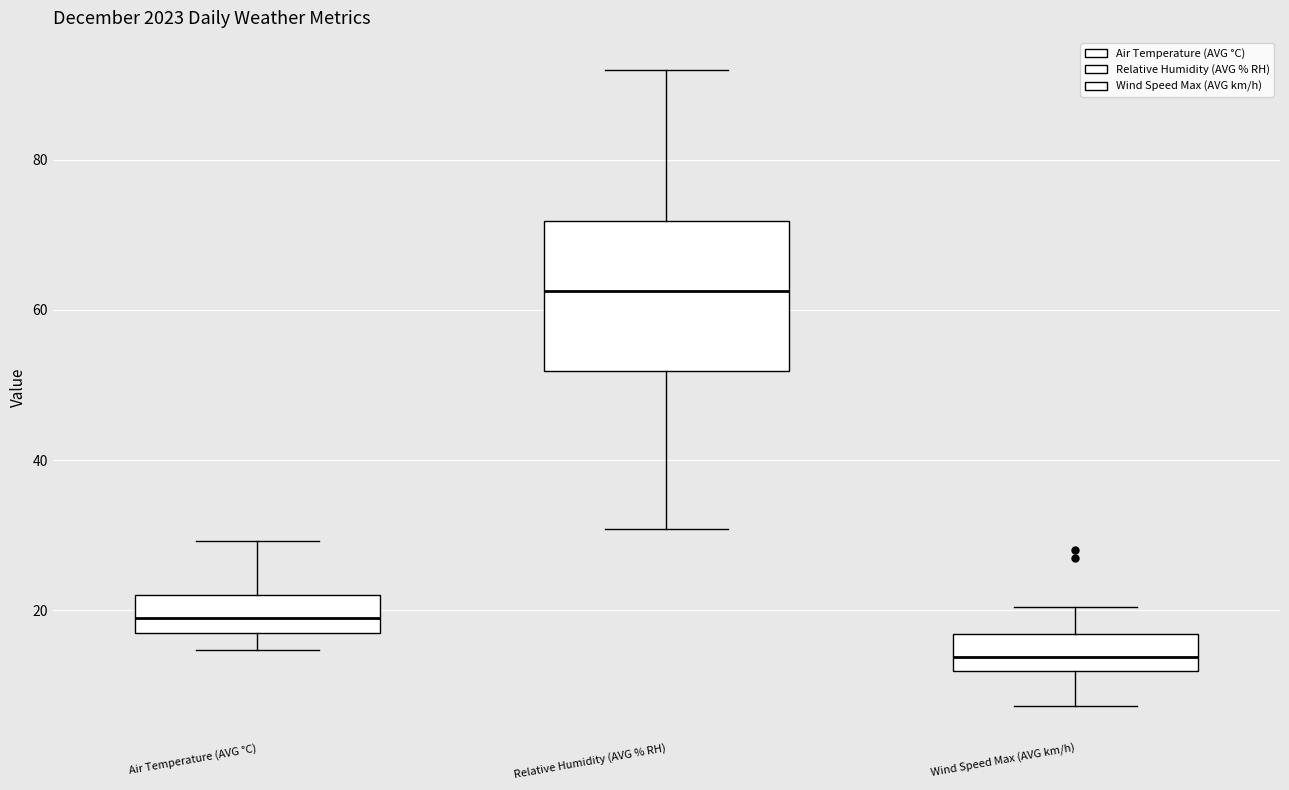

Reading left to right, transcribe this box plot: for each box, give where its median line is, the range the box spans, and where its two whiskers end, as read against the y-axis. The values are not printed on the chart, so give them approximately, as read against the axis.

Air Temperature (AVG °C): median 20, box 16 to 22, whiskers 14 to 30
Relative Humidity (AVG % RH): median 62, box 52 to 72, whiskers 30 to 92
Wind Speed Max (AVG km/h): median 14, box 12 to 16, whiskers 8 to 20